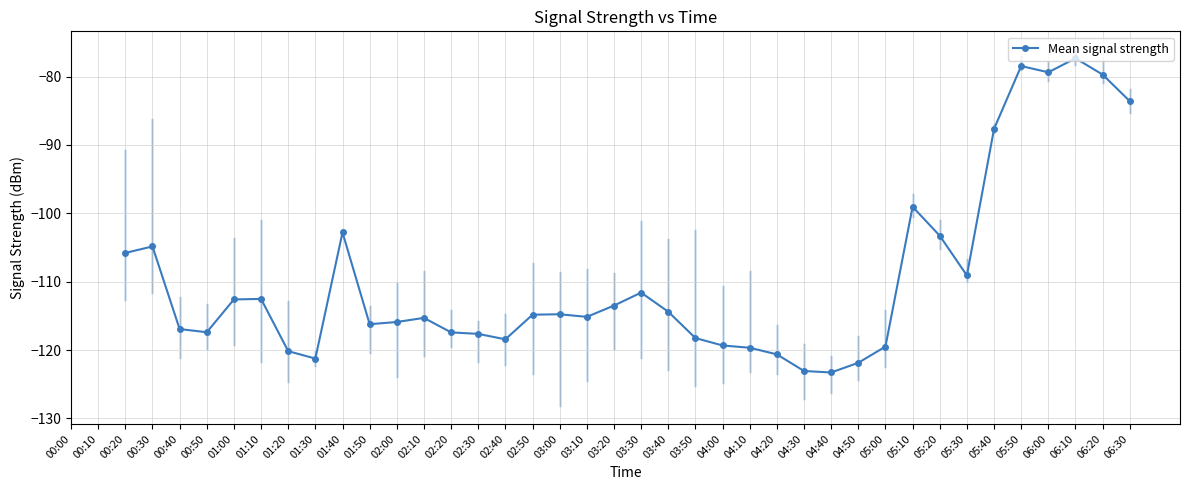

What is the smallest value displayed?

-123.3